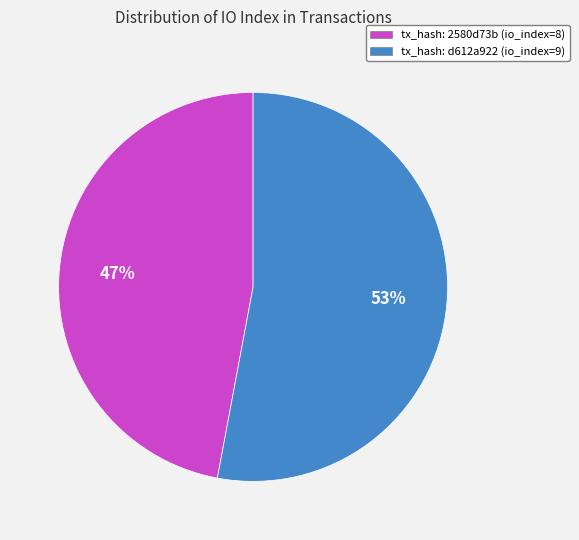

Count the number of slices in the pie.

2